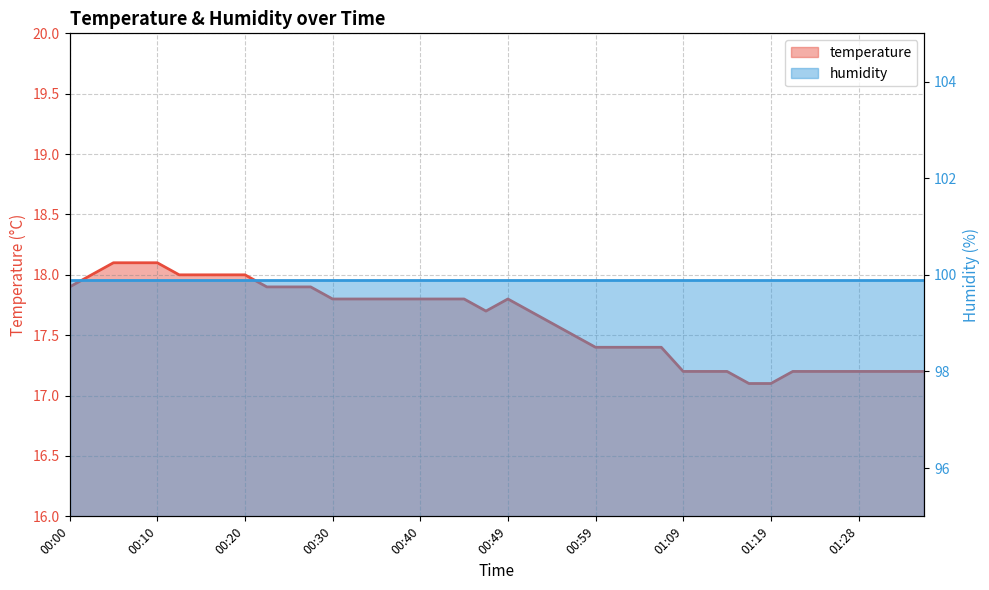

The value at 00:25 is 17.9. True or false?

True